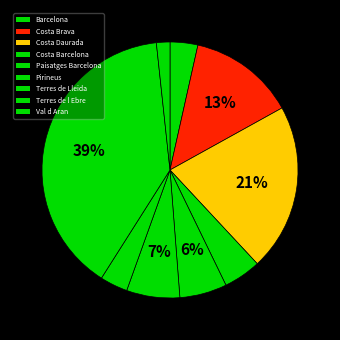

Does Pirineus represent more than half of the total?

No